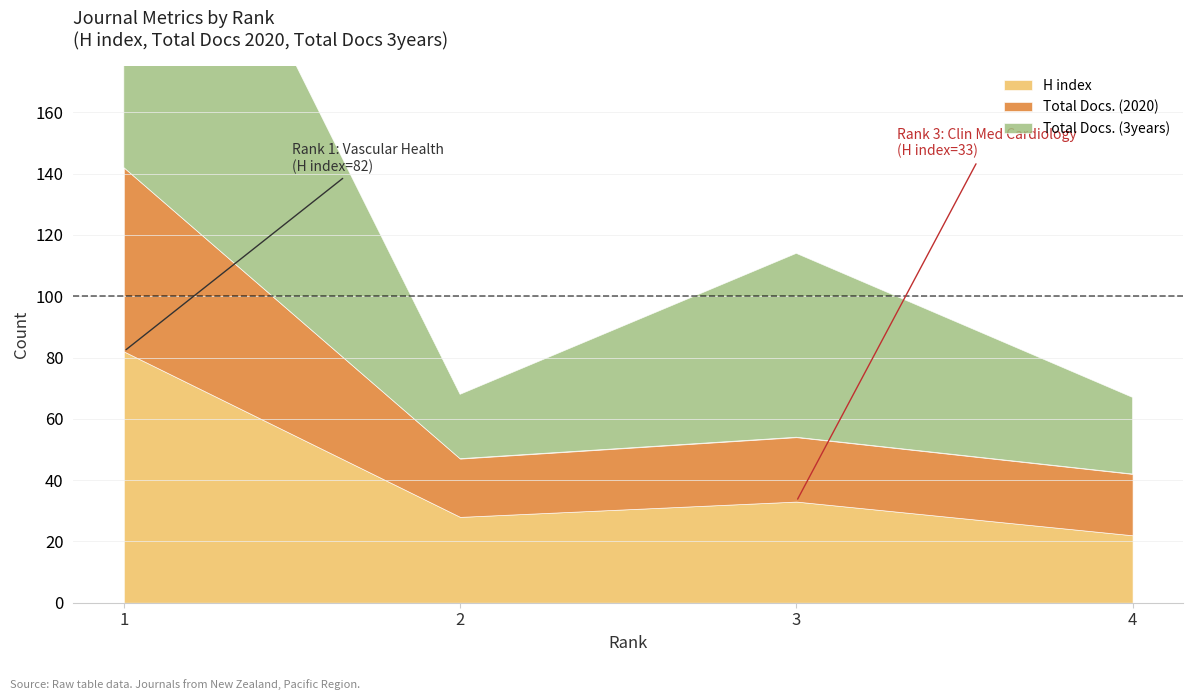

Between 2 and 3, which series saw the biggest shift?

Total Docs. (3years)